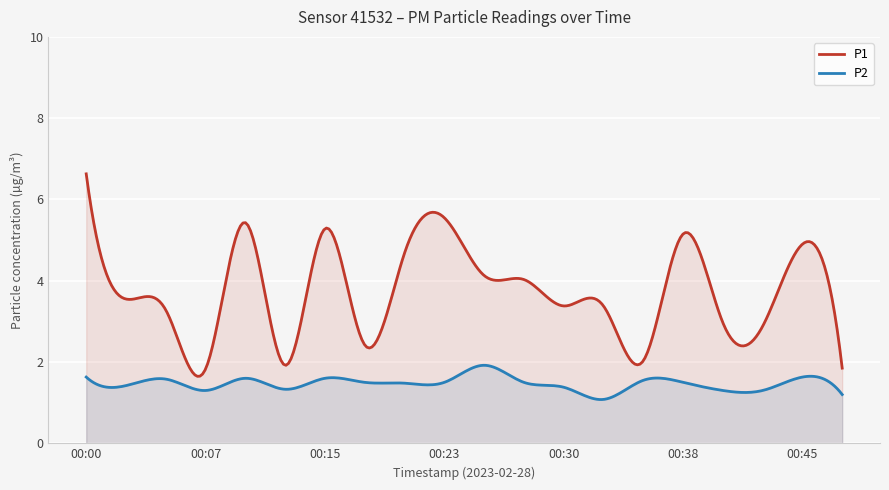

How many values in the P1 series exceed 3?

13